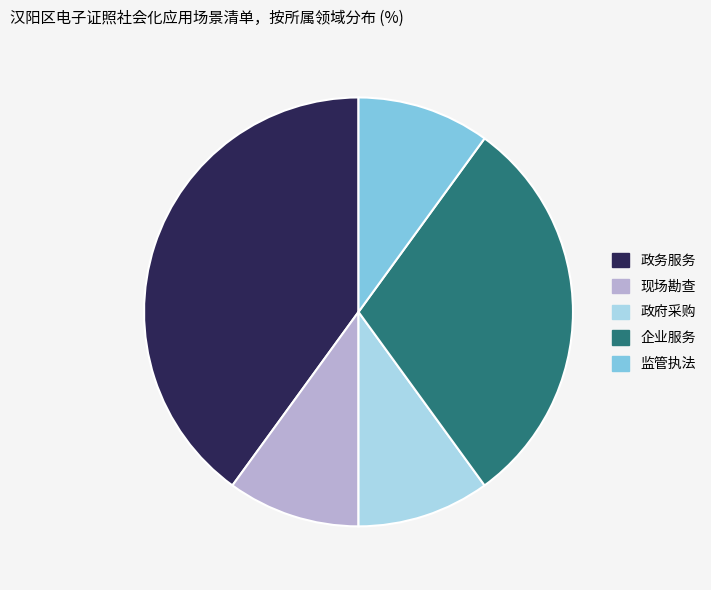

How many segments does this pie chart have?

5